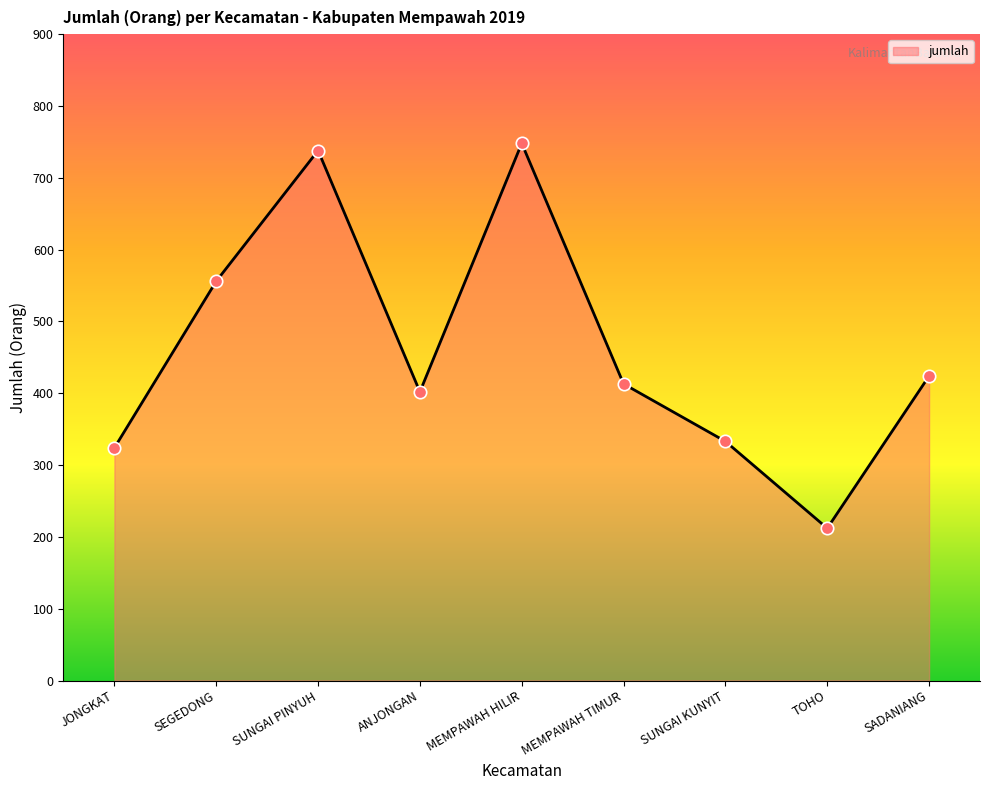

Between MEMPAWAH HILIR and SUNGAI PINYUH, which is larger?

MEMPAWAH HILIR